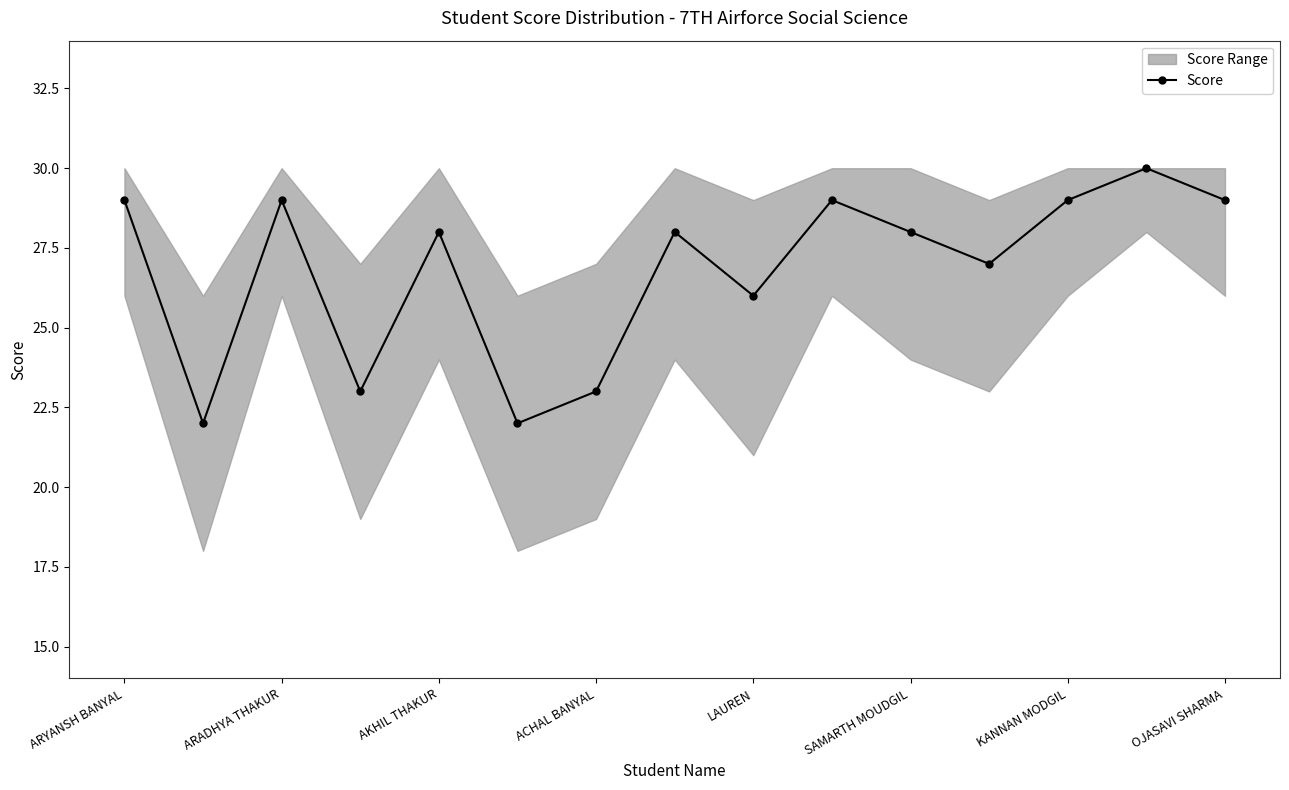

True or false: there are more than 1 points higher than both neighbors.

True